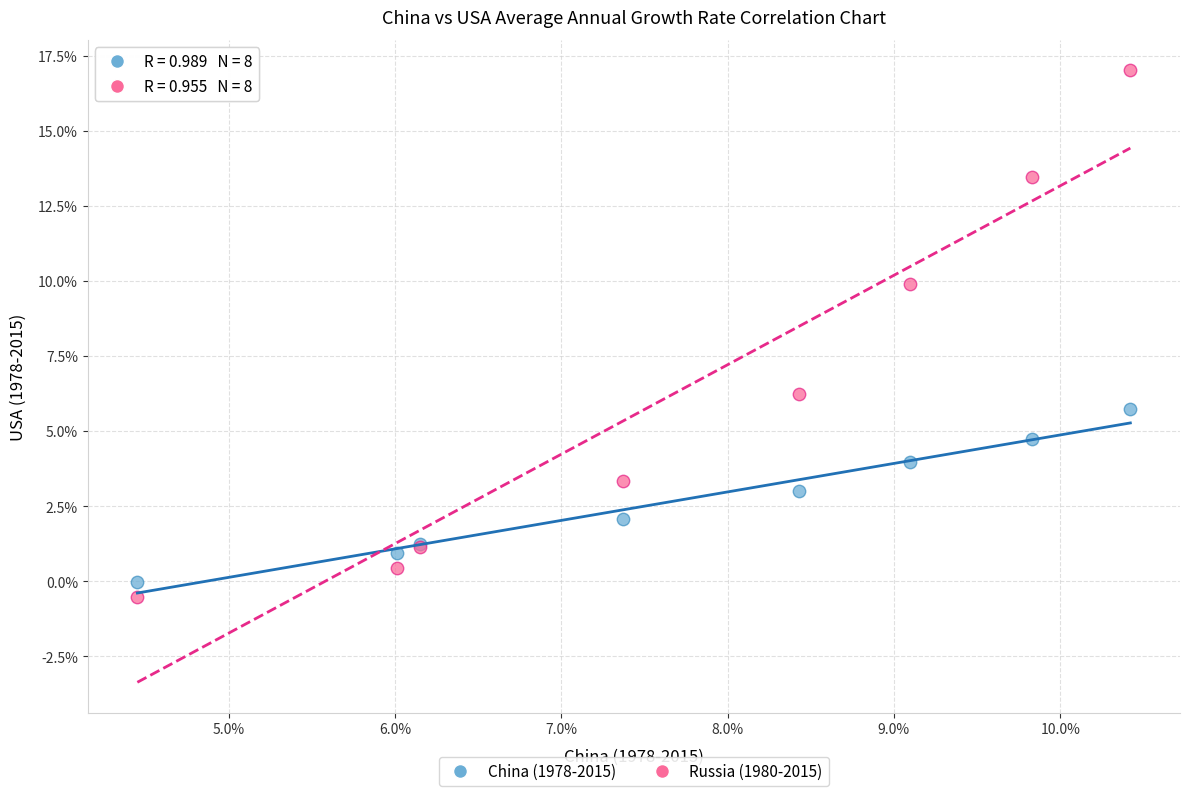

What are all the series names shown in the legend?

China (1978-2015), Russia (1980-2015)